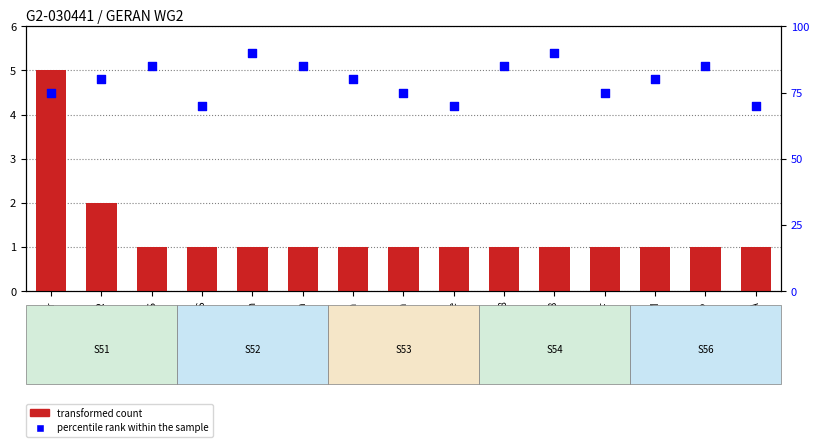

At which category is the sum across all series the highest?

Correction